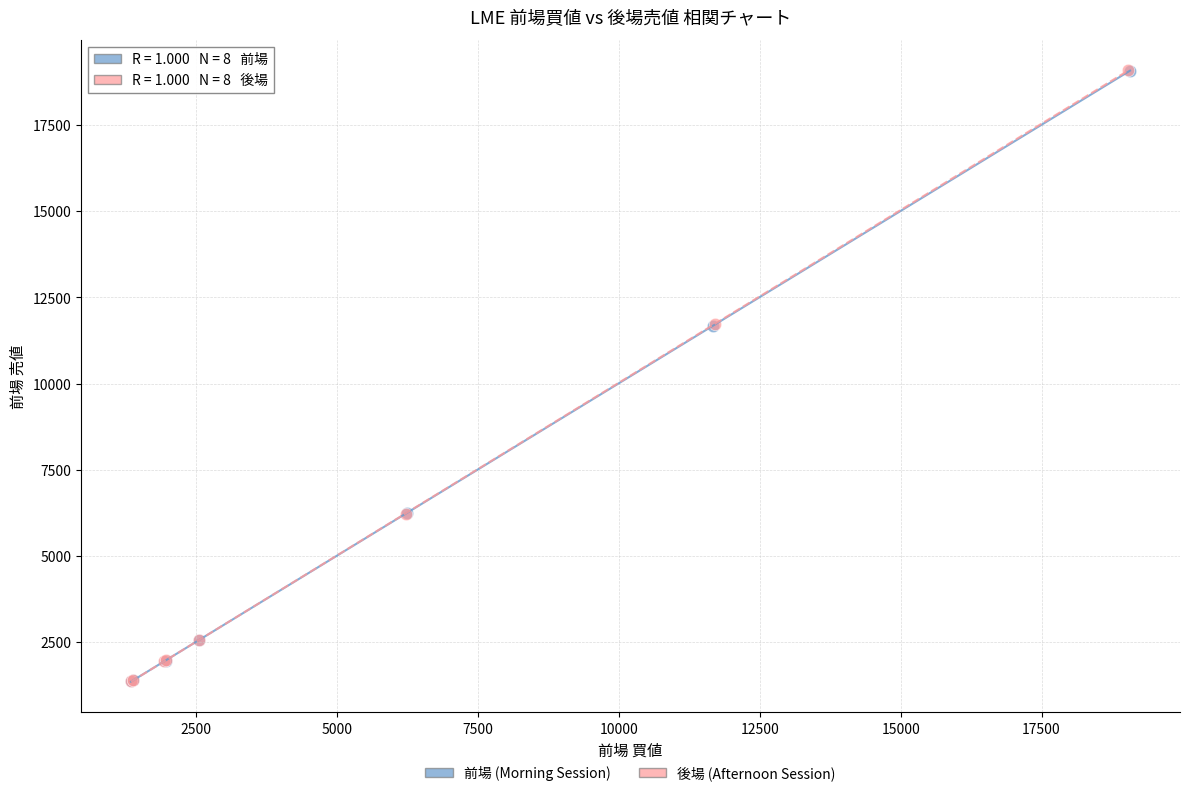

Which series has the widest spread of Y values?

後場 (Afternoon Session)